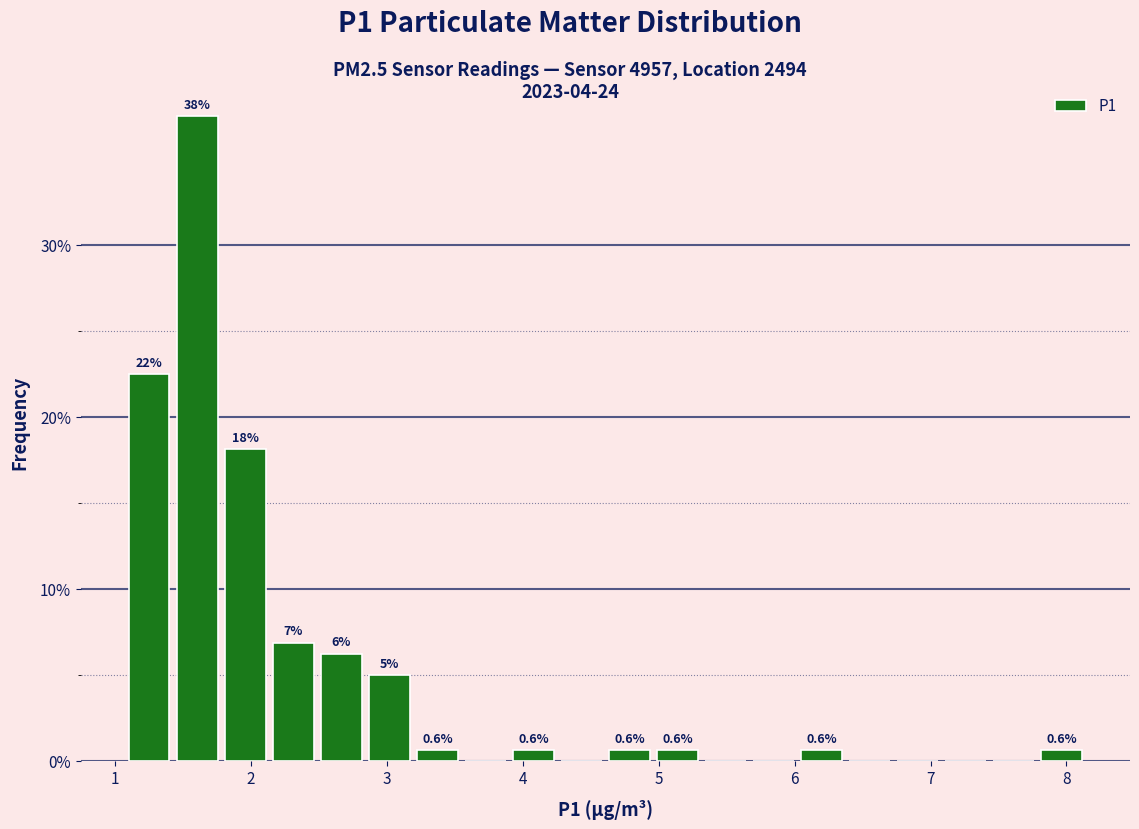

Read against the x-axis, roughly where is the centre of the tallest bar?

1.6